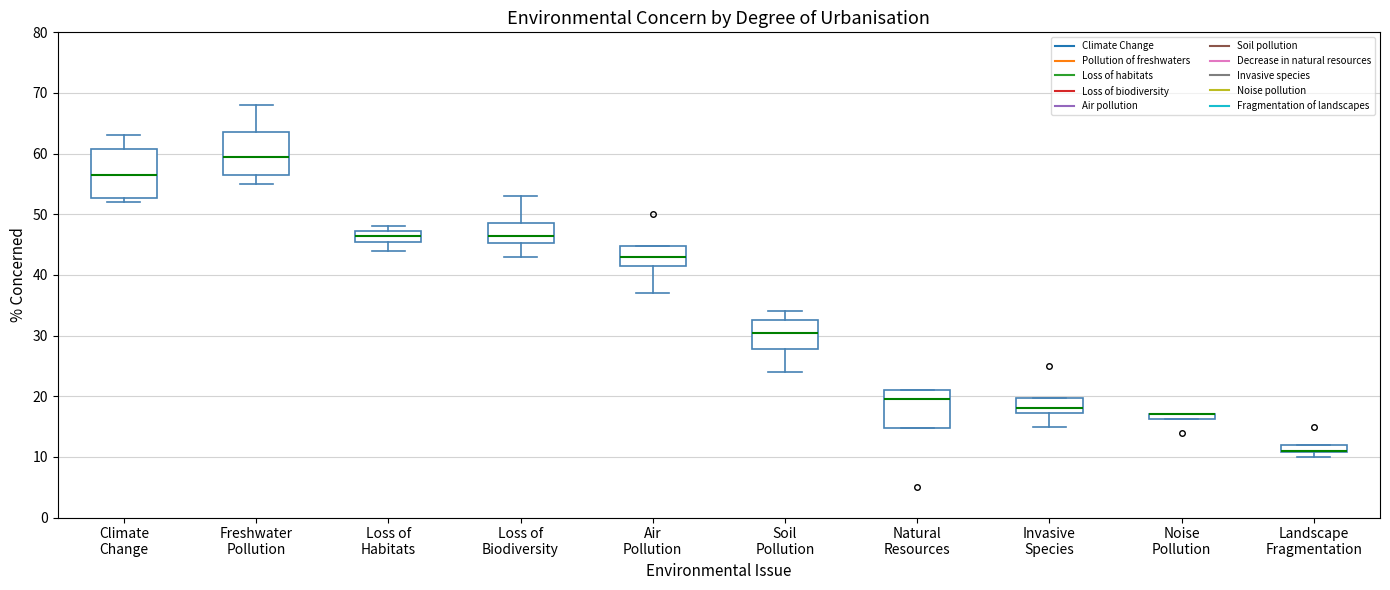

Where does the upper whisker of the box for Loss of Biodiversity end on the y-axis? The values are not printed on the chart, so give them approximately, as read against the axis.

53